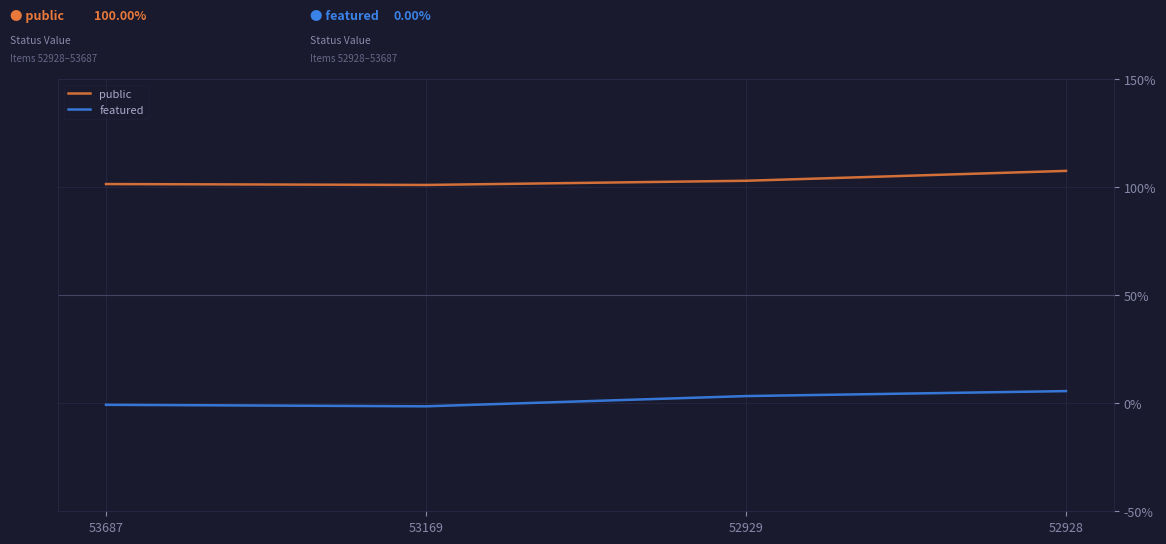

The public series shows 1.0 at 53687. True or false?

True